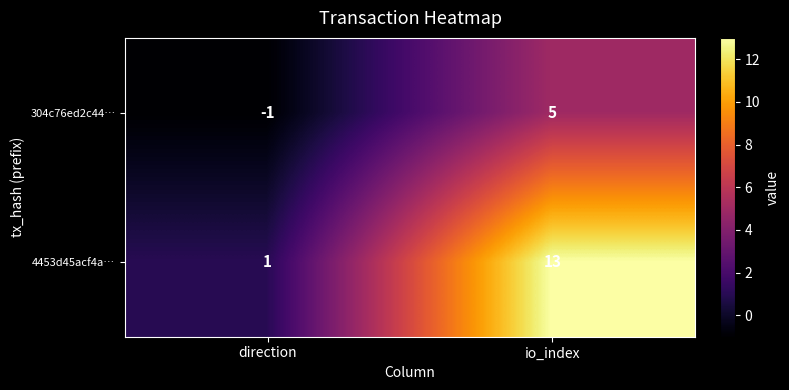

Which category has the highest value in the 4453d45acf4a… series?

io_index